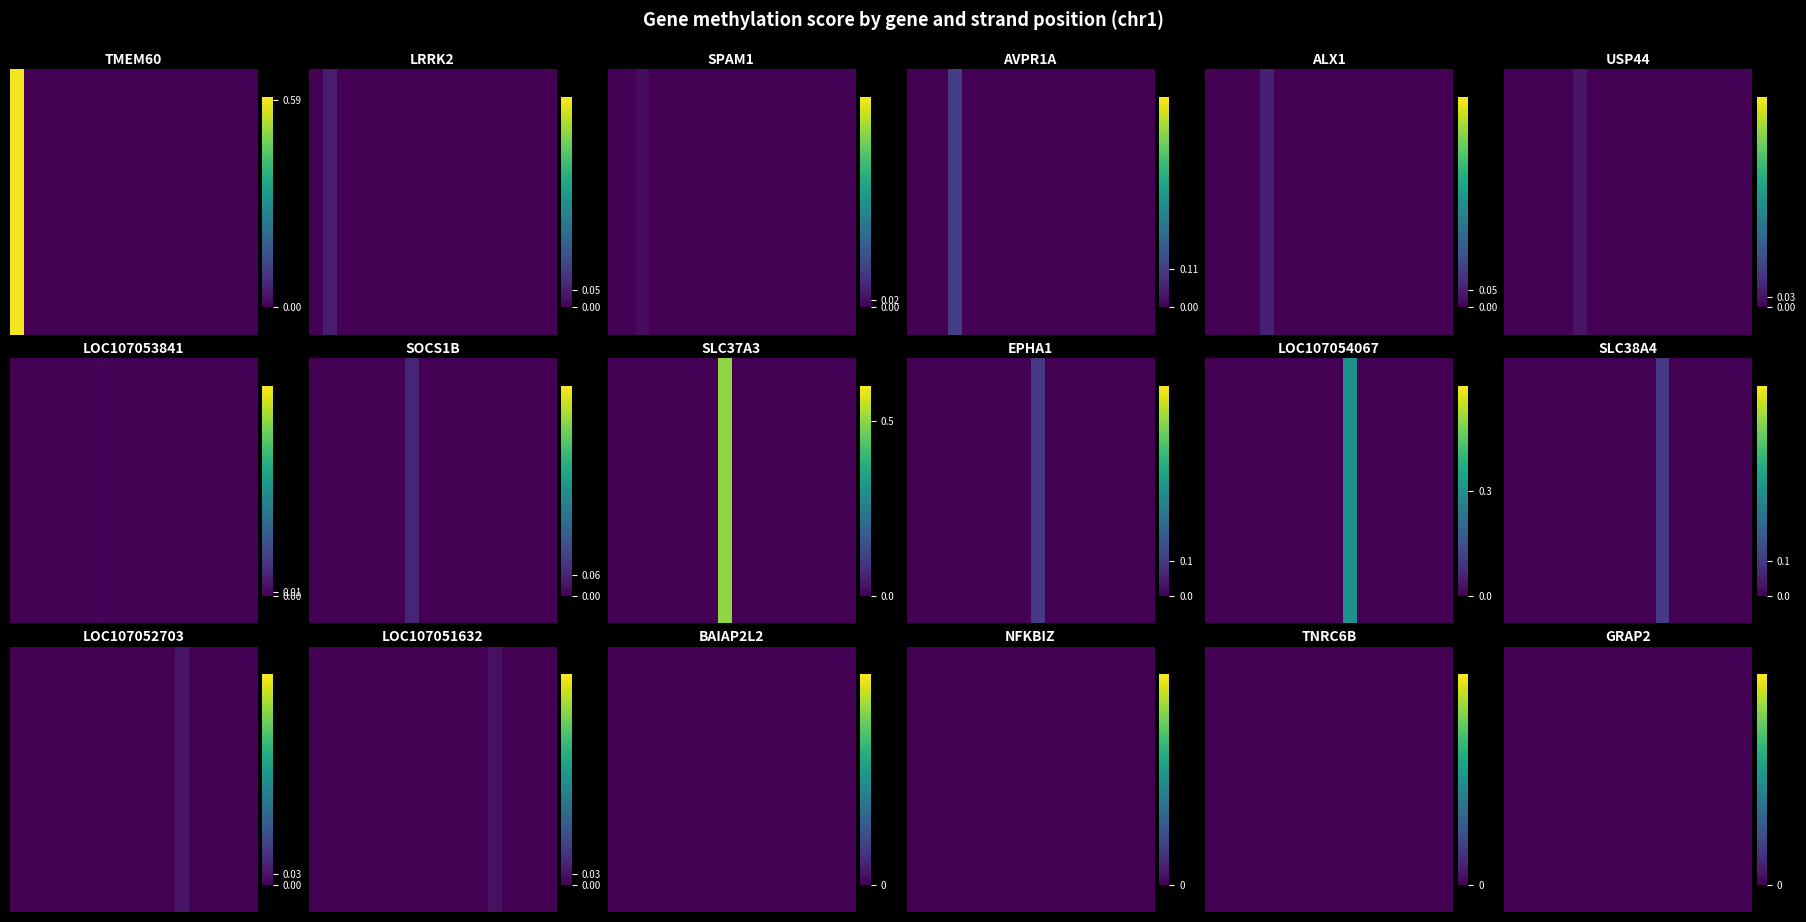

Rank the categories by EPHA1 value from lowest to highest.

0, 1, 2, 3, 4, 5, 6, 7, 8, 10, 11, 12, 13, 14, 15, 16, 17, 9